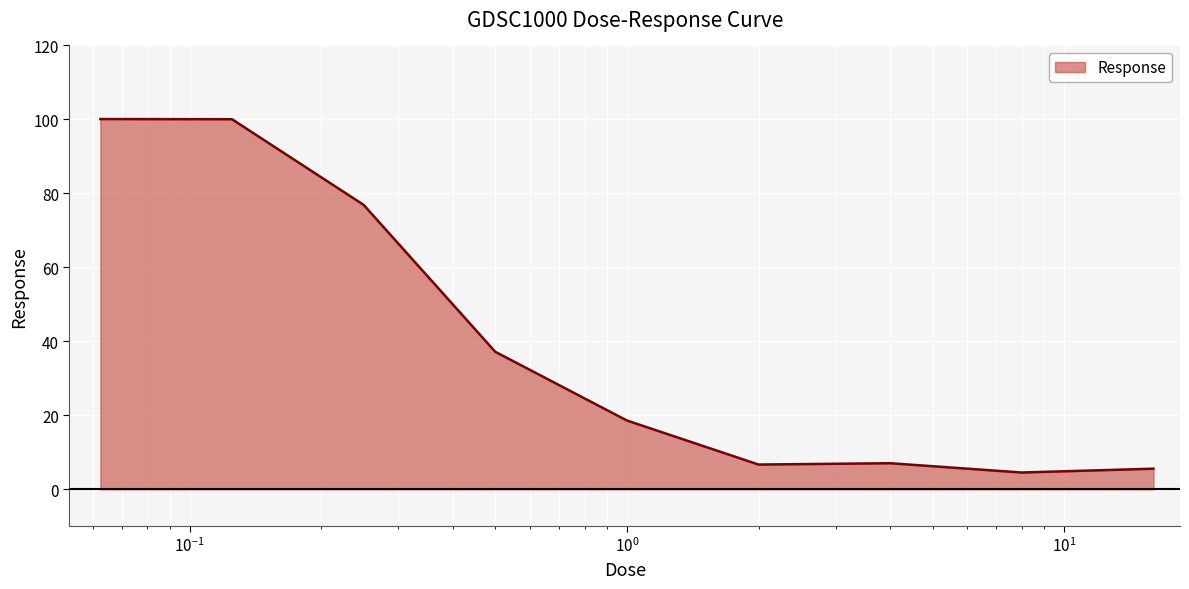

What is the smallest value displayed?

4.5